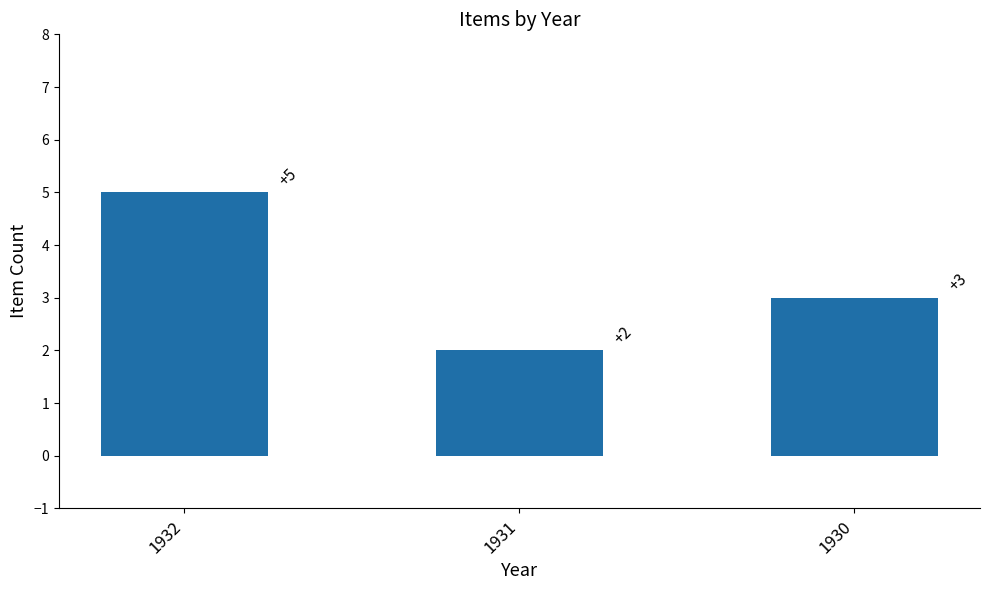

True or false: the data shows 3 at 1930.

True